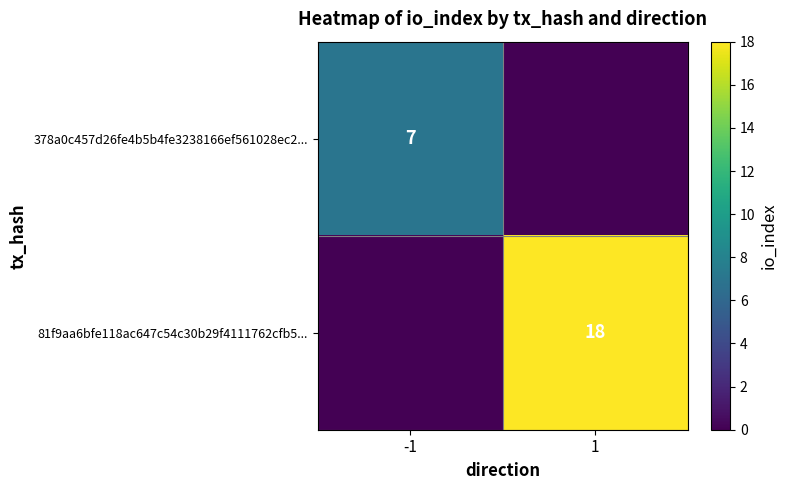

Is it true that 378a0c457d26fe4b5b4fe3238166ef561028ec2... equals 7 at -1?

True